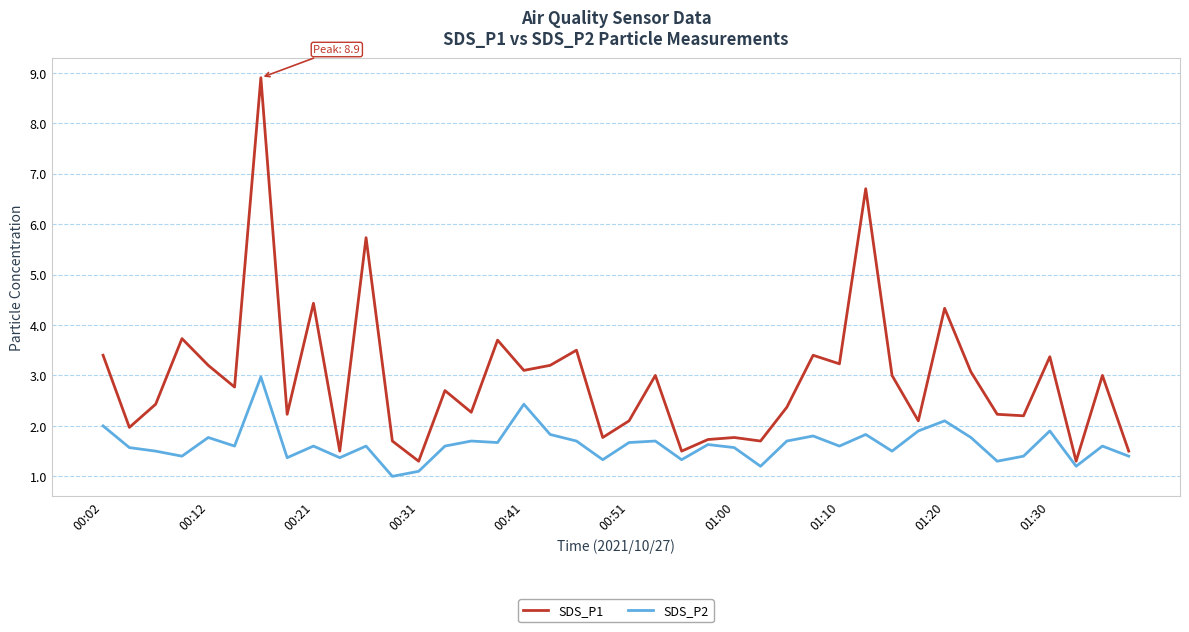

Which series has the largest total across all categories?

SDS_P1